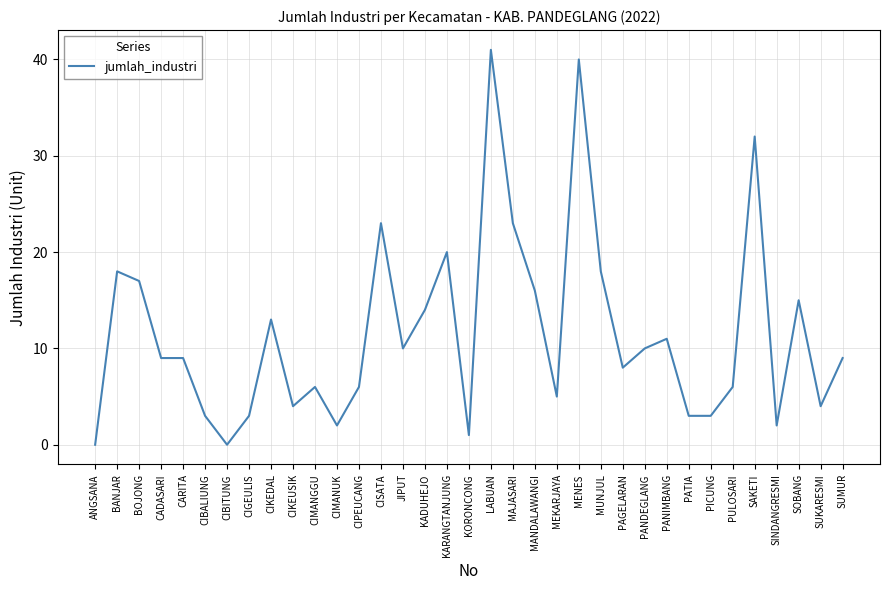

Between MANDALAWANGI and BANJAR, which is larger?

BANJAR